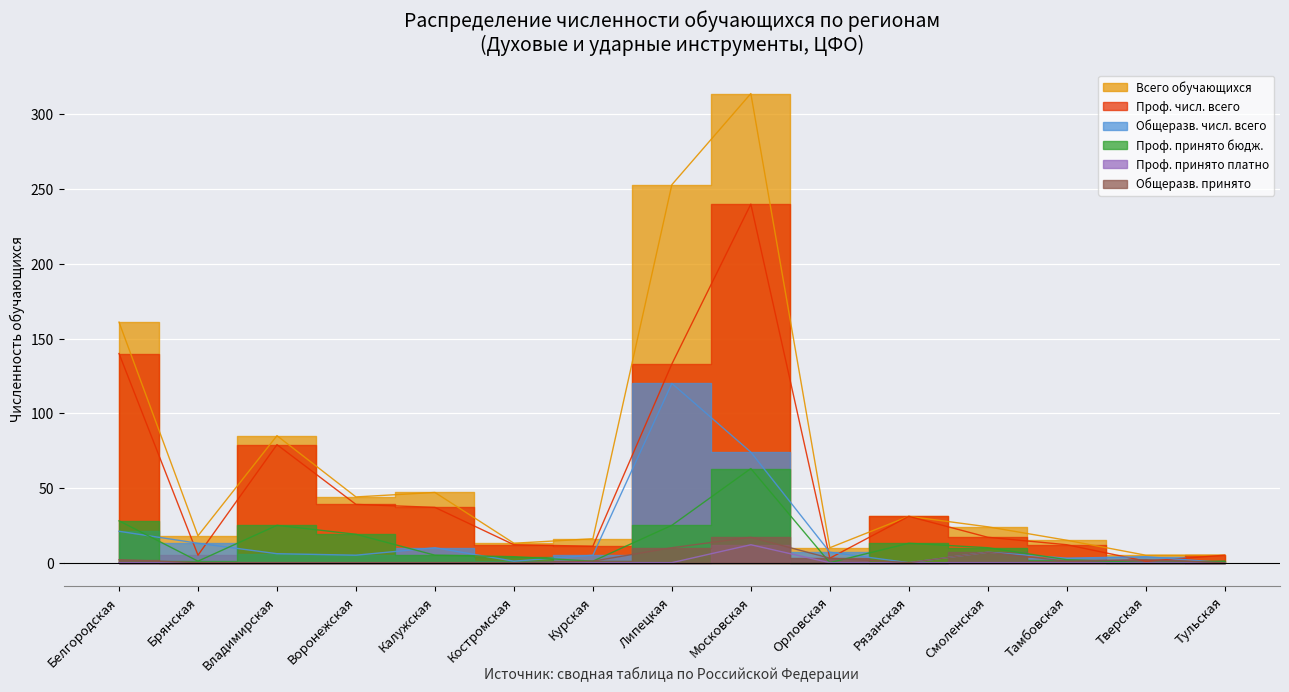

Which has a higher value, Белгородская or Костромская?

Белгородская